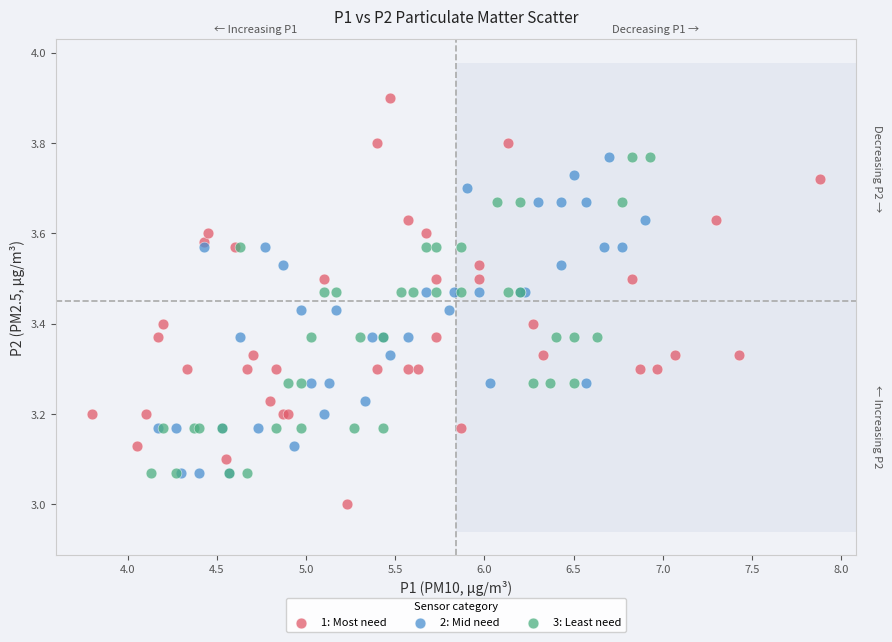

Which series contains the highest Y value?

1: Most need